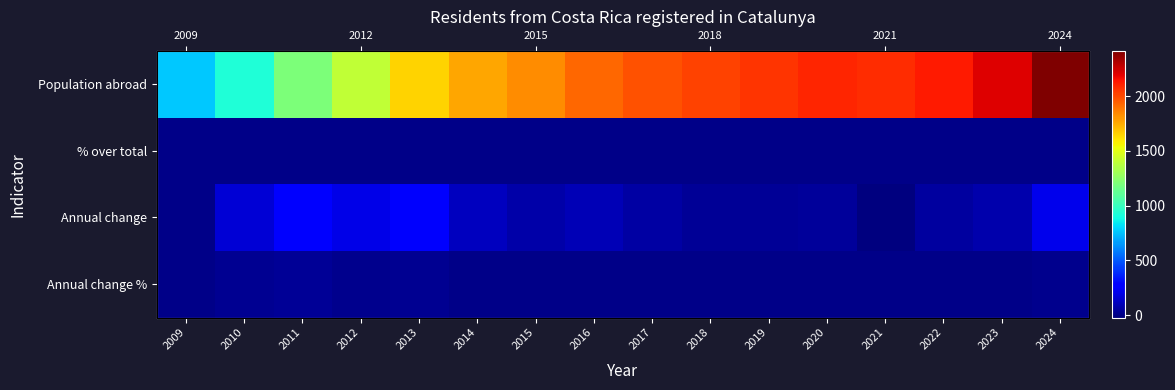

What is the spread (max minus min) of values at 2018?

2018.3